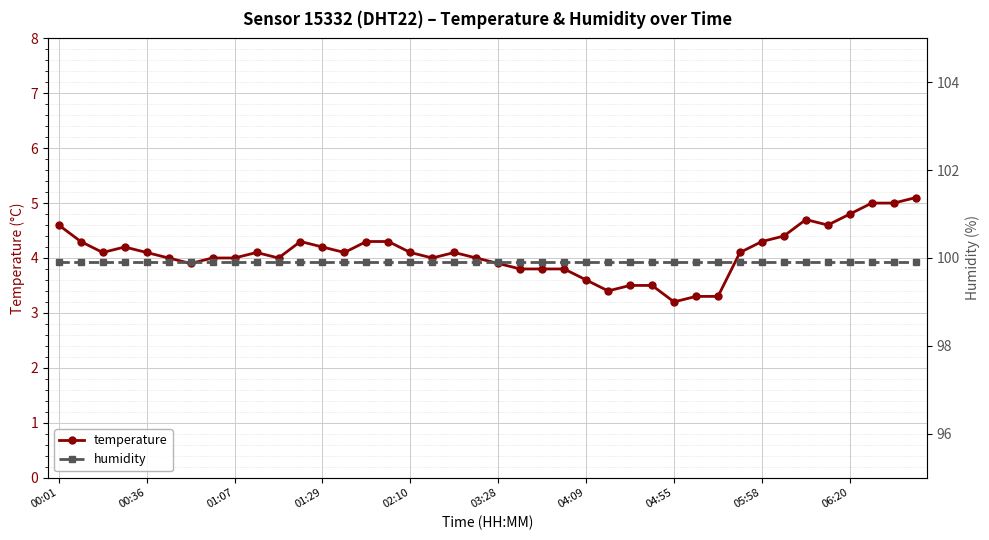

True or false: temperature has a value of 4.2 at 01:29.

True